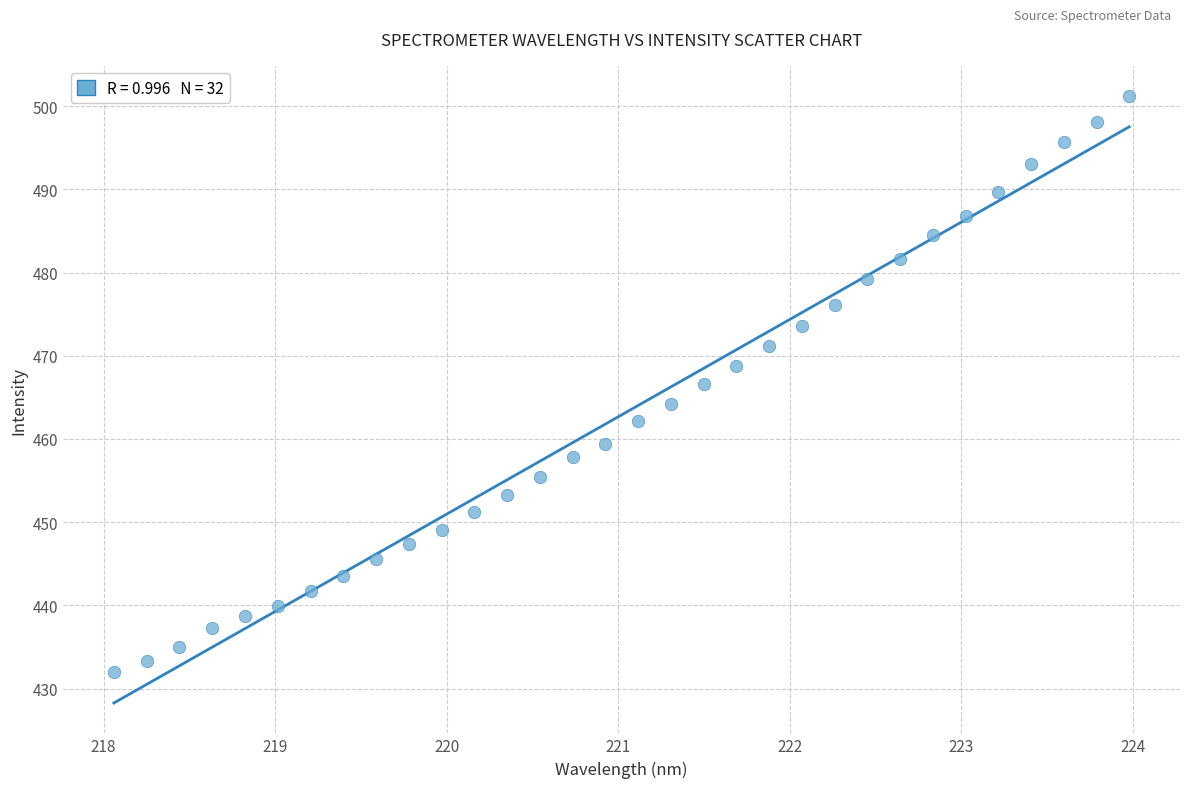

What is the range of X values (max minus min)?

5.9